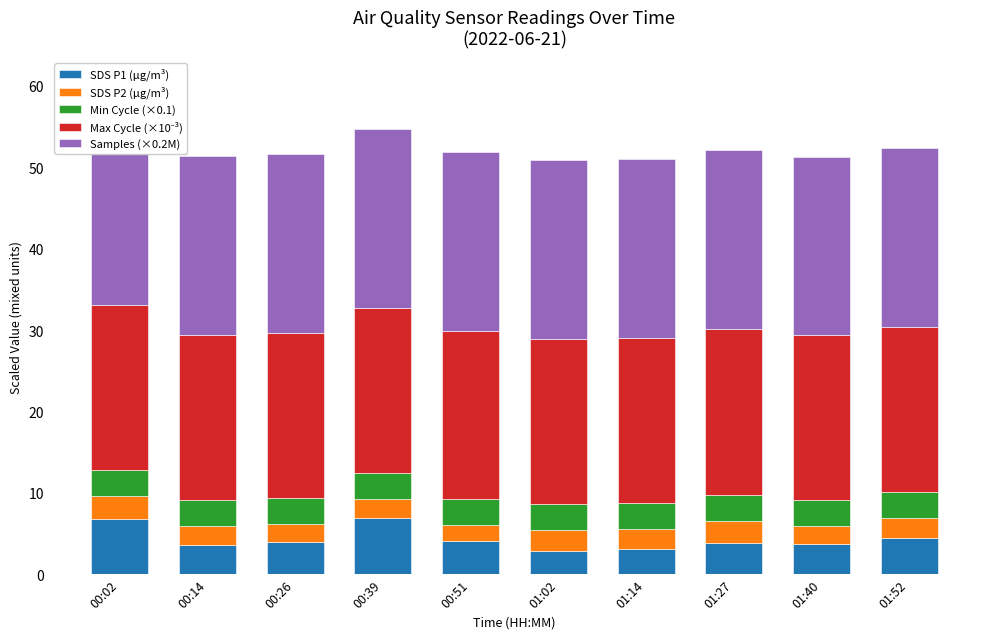

How many categories are shown in the chart?

10